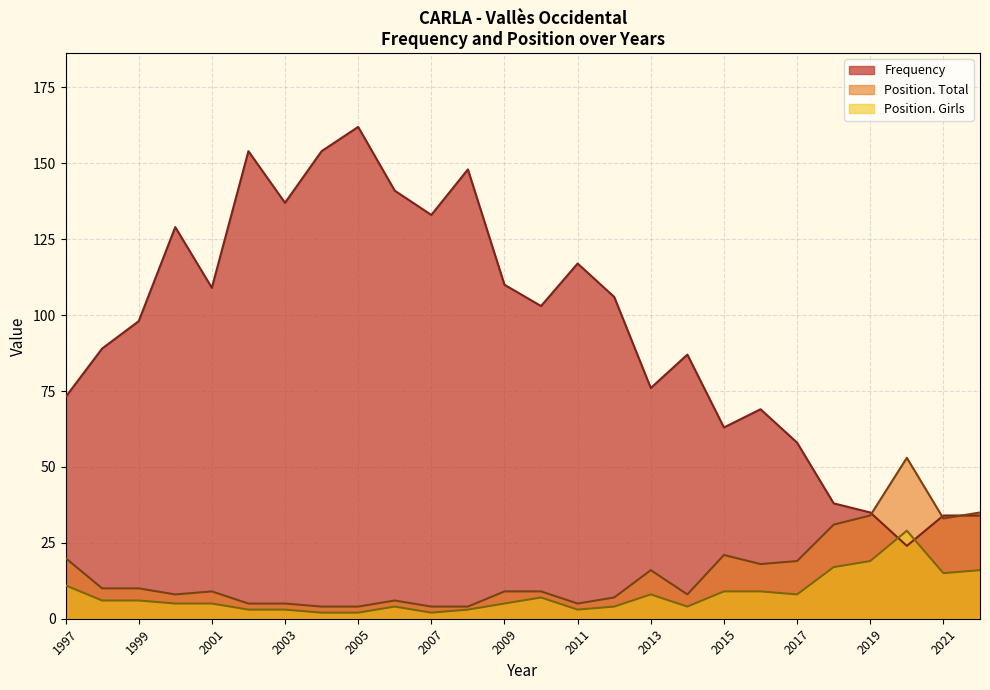

Reading right to left, what are all the values shown in this chart?

Frequency: 1997=73	1998=89	1999=98	2000=129	2001=109	2002=154	2003=137	2004=154	2005=162	2006=141	2007=133	2008=148	2009=110	2010=103	2011=117	2012=106	2013=76	2014=87	2015=63	2016=69	2017=58	2018=38	2019=35	2020=24	2021=34	2022=34
Position. Total: 1997=20	1998=10	1999=10	2000=8	2001=9	2002=5	2003=5	2004=4	2005=4	2006=6	2007=4	2008=4	2009=9	2010=9	2011=5	2012=7	2013=16	2014=8	2015=21	2016=18	2017=19	2018=31	2019=34	2020=53	2021=33	2022=35
Position. Girls: 1997=11	1998=6	1999=6	2000=5	2001=5	2002=3	2003=3	2004=2	2005=2	2006=4	2007=2	2008=3	2009=5	2010=7	2011=3	2012=4	2013=8	2014=4	2015=9	2016=9	2017=8	2018=17	2019=19	2020=29	2021=15	2022=16